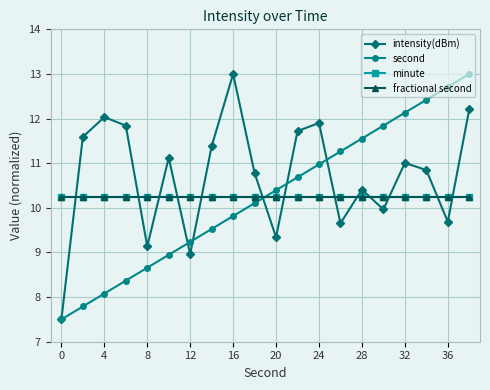

Does the chart have visible grid lines?

Yes